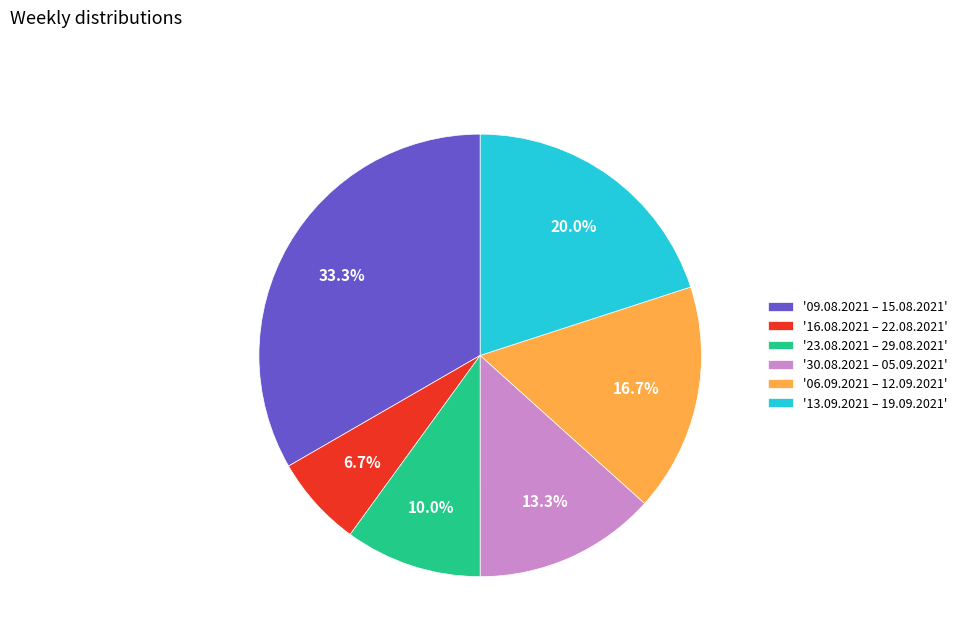

Is the sum of '23.08.2021 – 29.08.2021' and '13.09.2021 – 19.09.2021' greater than half?

No